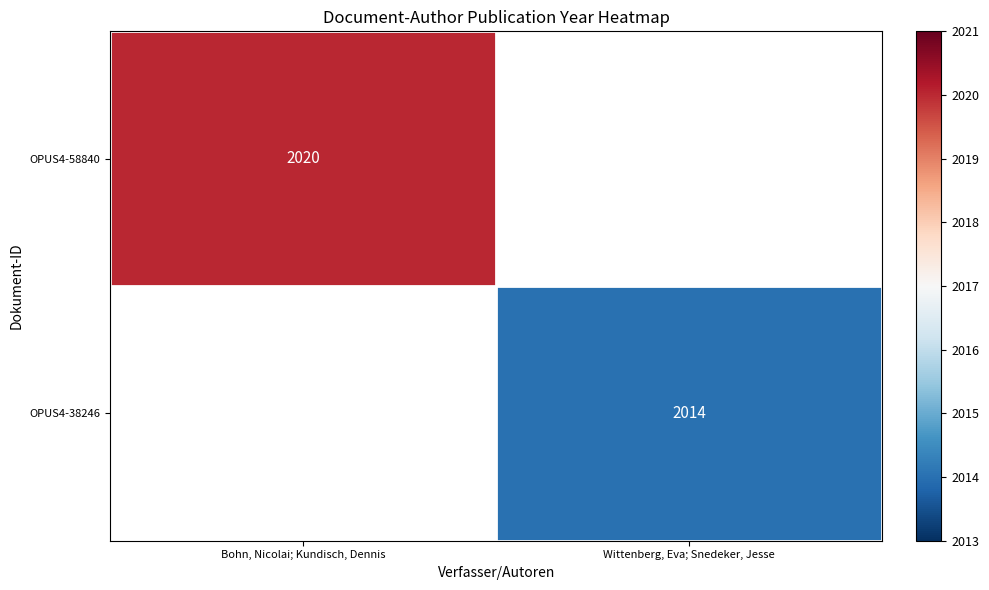

The OPUS4-38246 series shows 1017 at Wittenberg, Eva; Snedeker, Jesse. True or false?

False